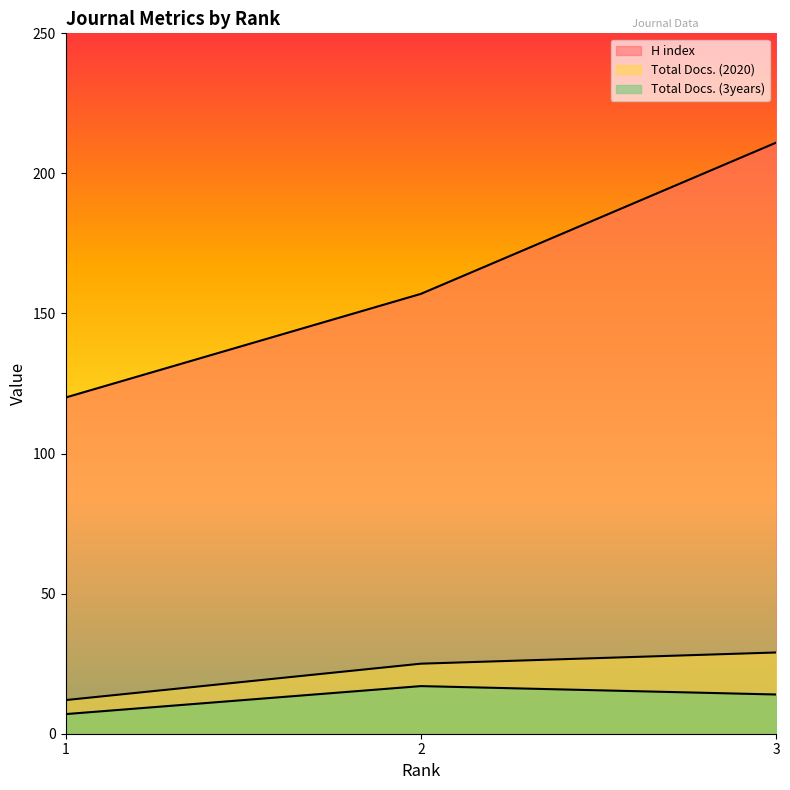

Count the number of categories in the chart.

3